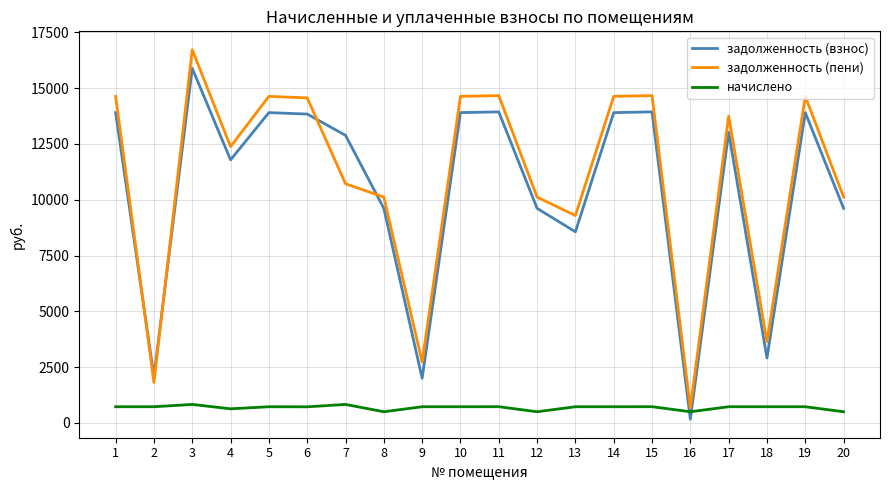

The задолженность (взнос) series shows 7075.3 at 10. True or false?

False